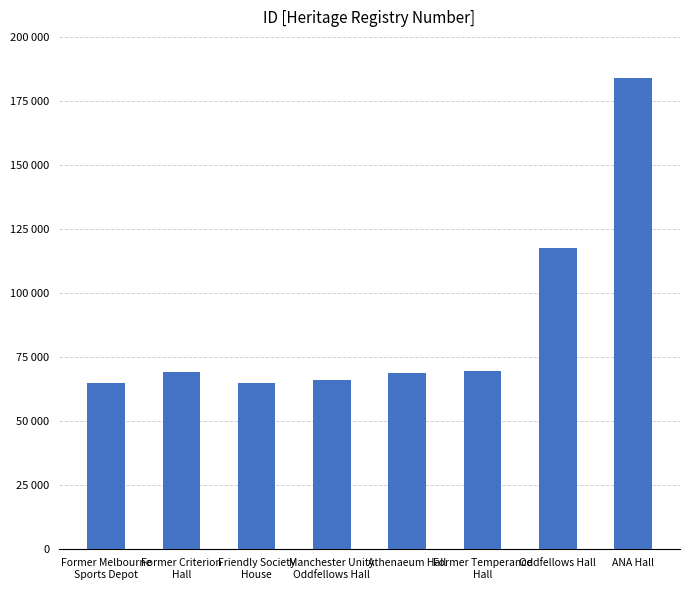

Count the number of data series in this chart.

1